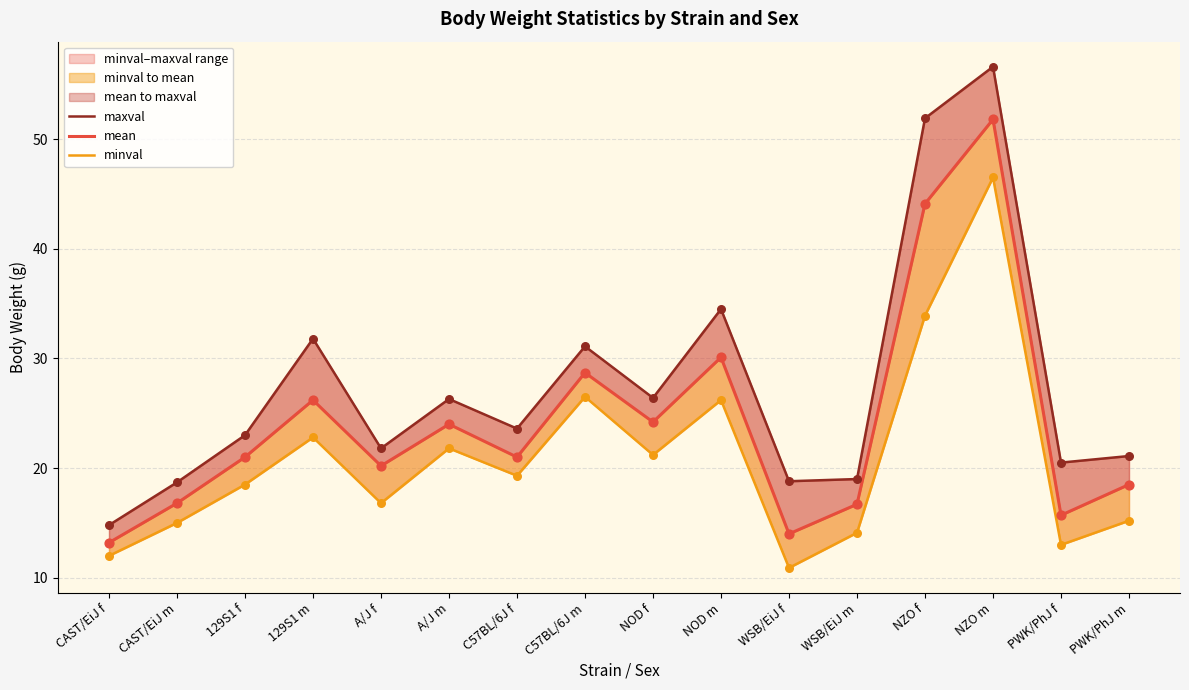

What is the total value across all series at PWK/PhJ f?

49.2